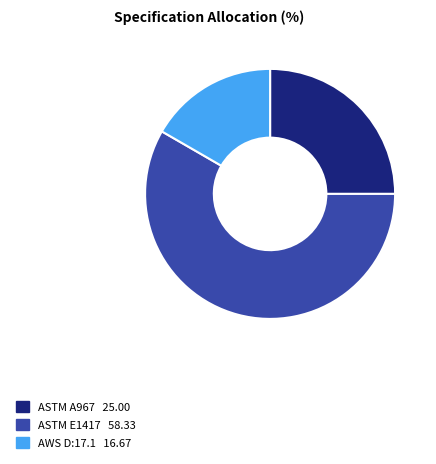

Count the number of slices in the pie.

3